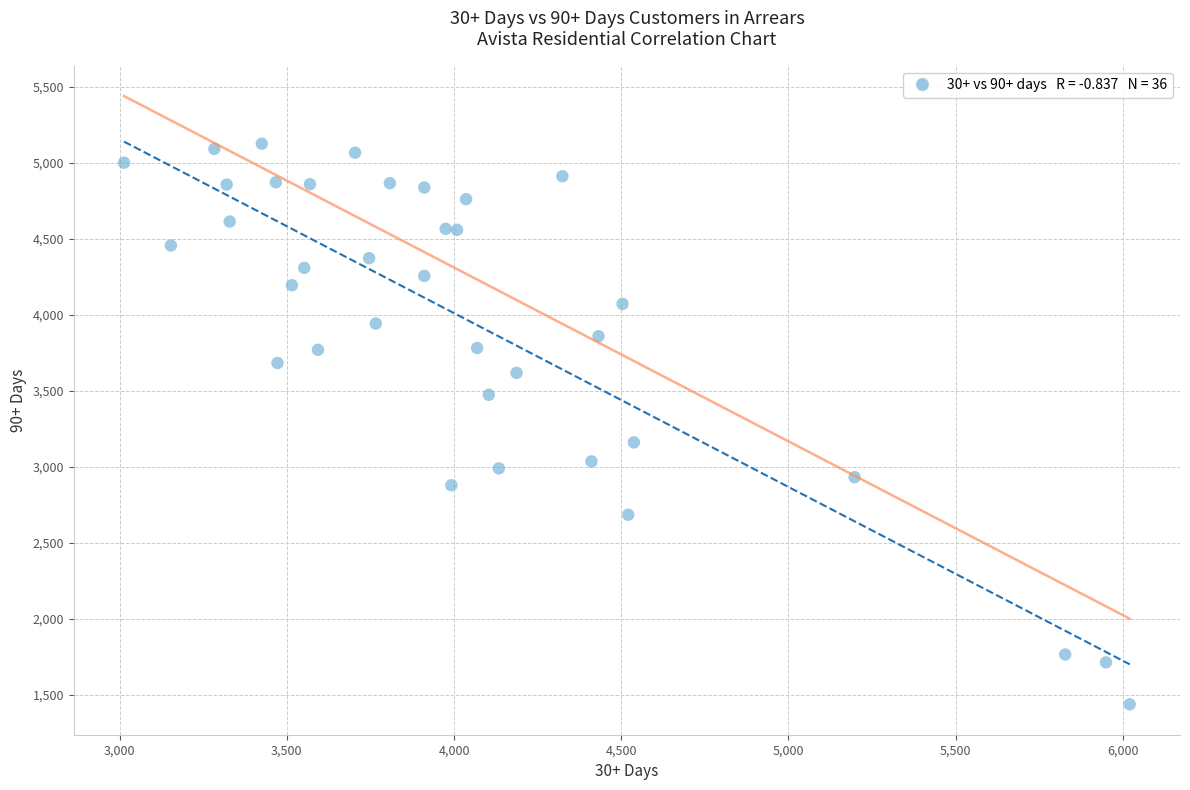

What Y value in the scatter plot is closest to 3282?

3161